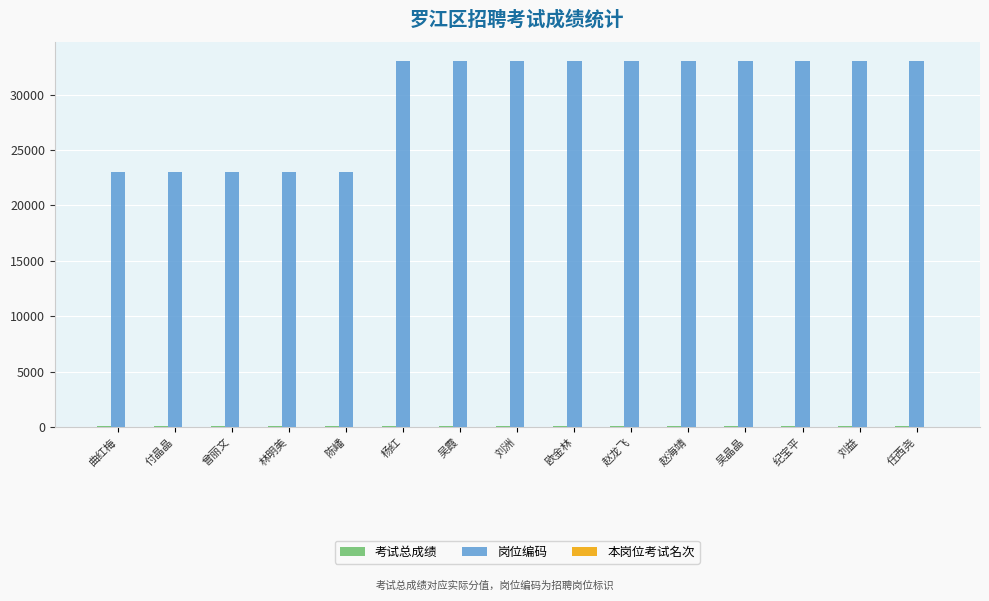

What is the maximum value shown in the chart?

33074.0